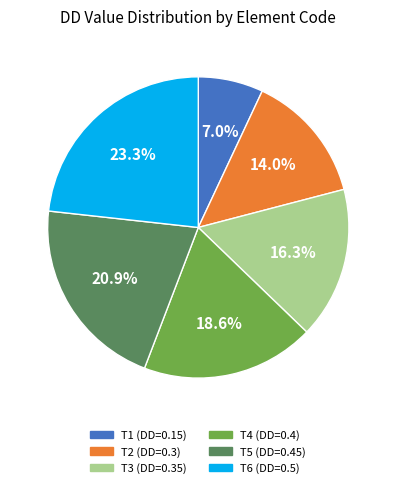

How many slices are in this pie chart?

6